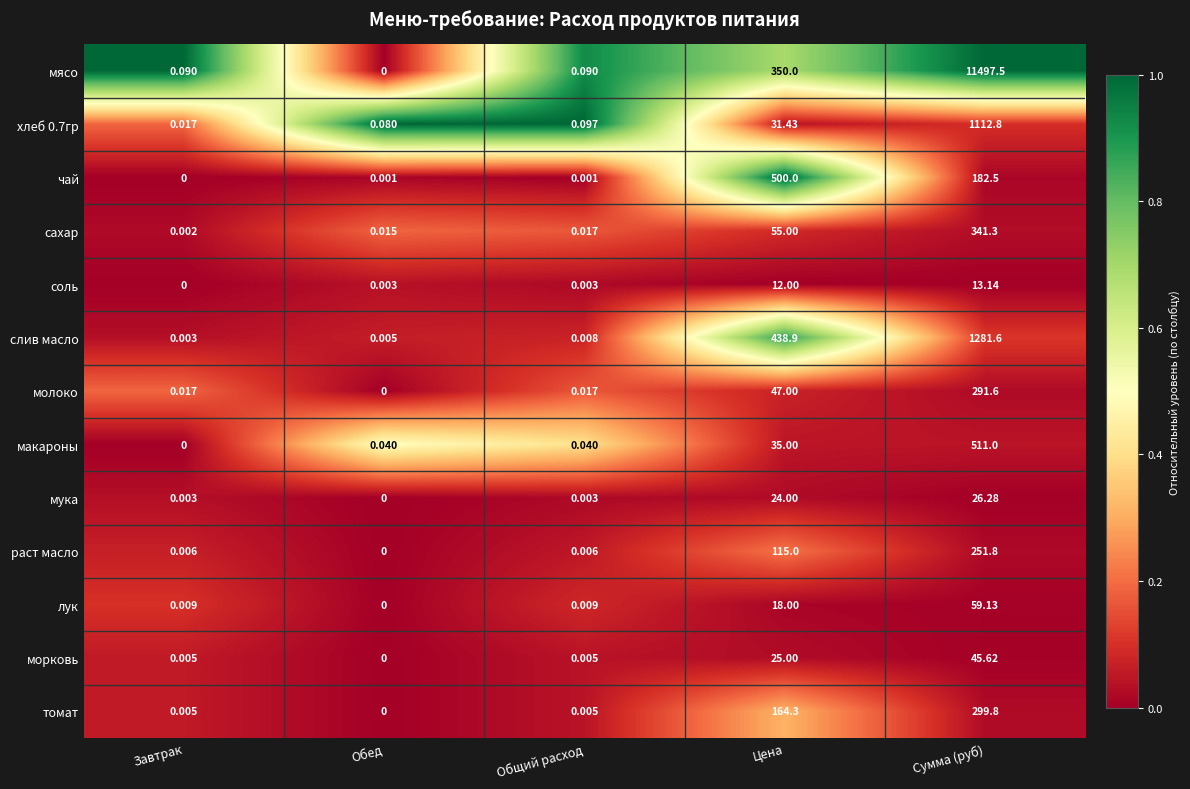

Between Общий расход and Цена, which series saw the biggest shift?

чай